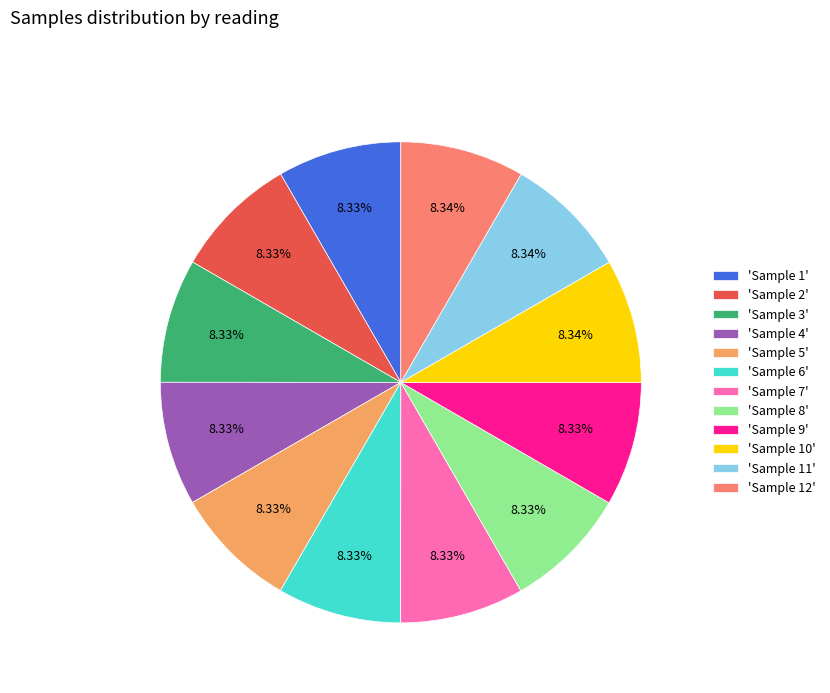

Is there a majority slice in this chart?

No